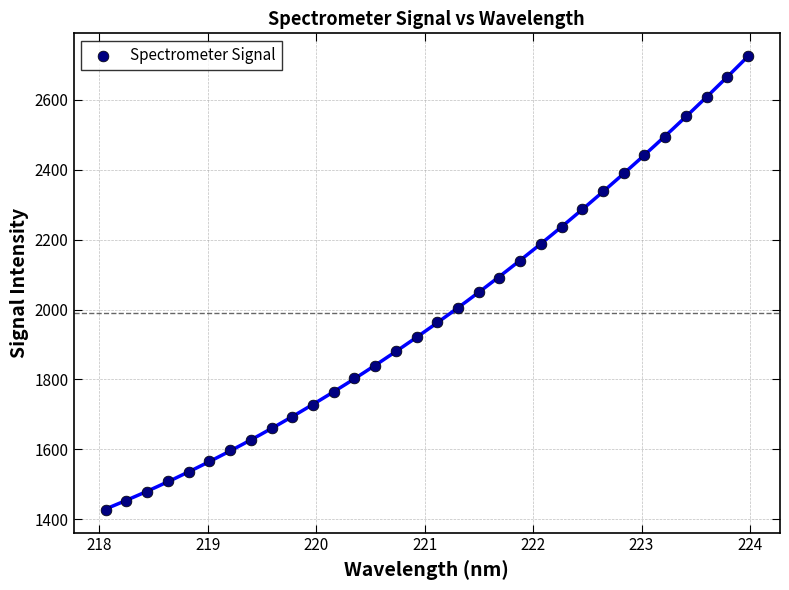

What is the range of Y values (max minus min)?

1299.1